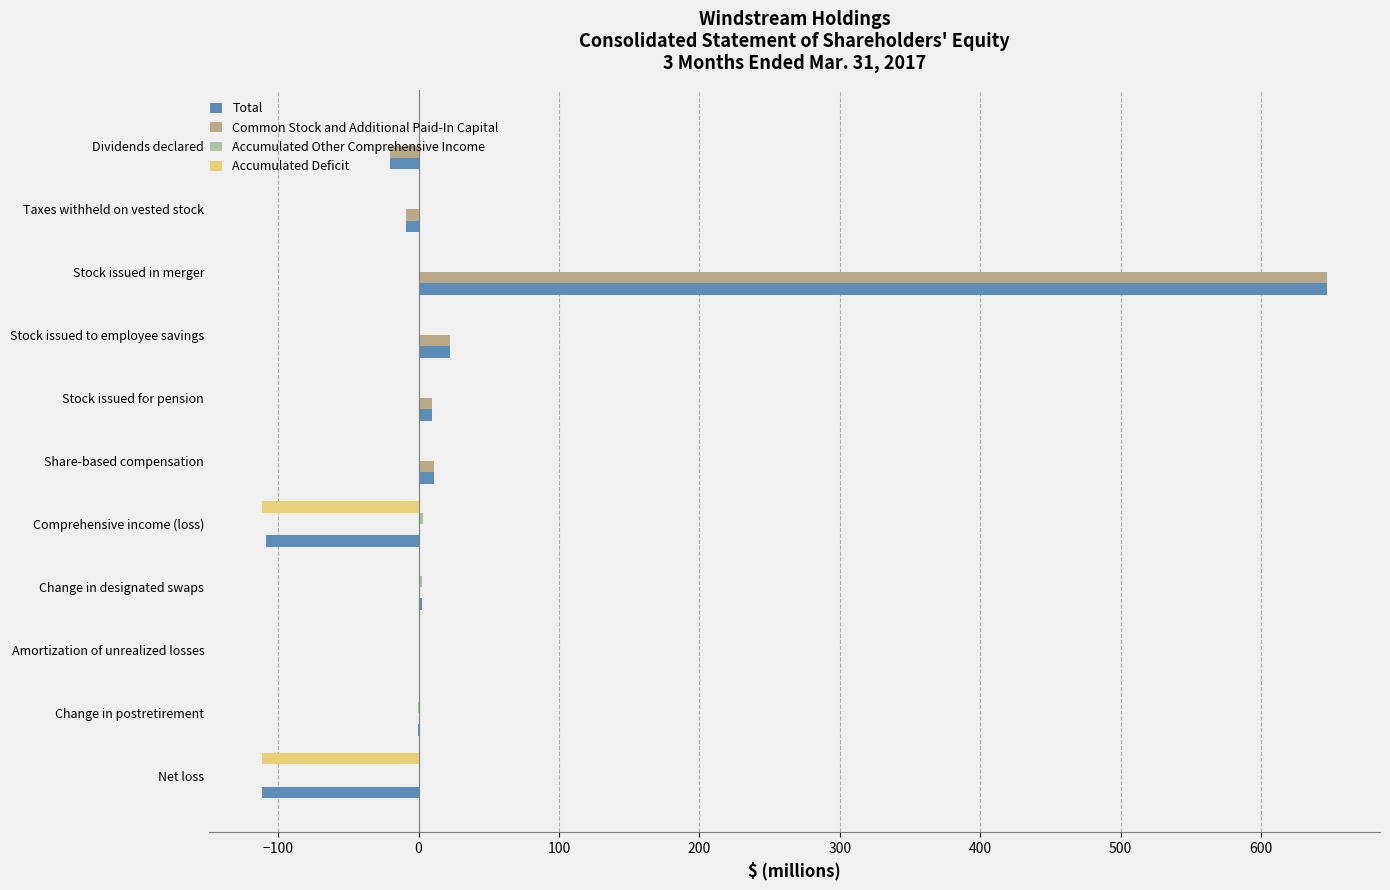

What is the greatest value displayed?

646.9